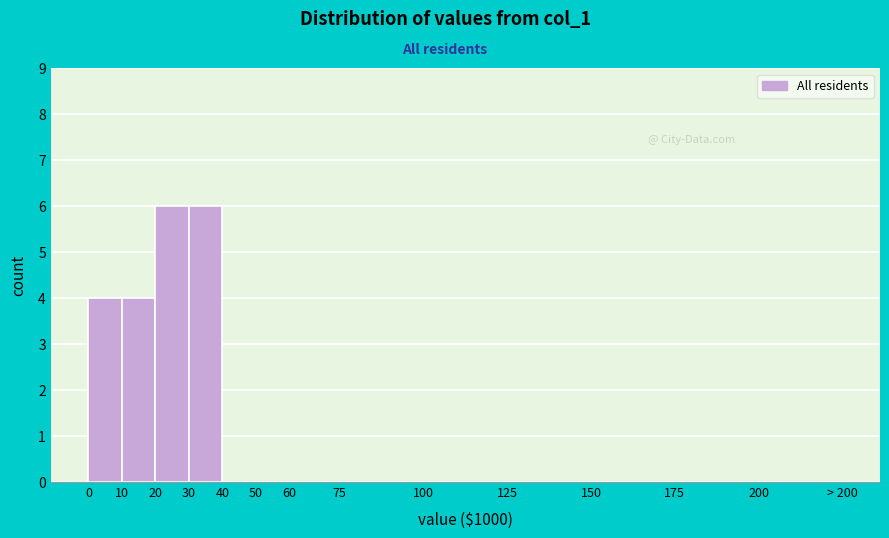

Reading left to right, transcribe all the data shown in this chart.

0=4	10=4	20=6	30=6	40=0	50=0	60=0	75=0	100=0	125=0	150=0	175=0	200=0